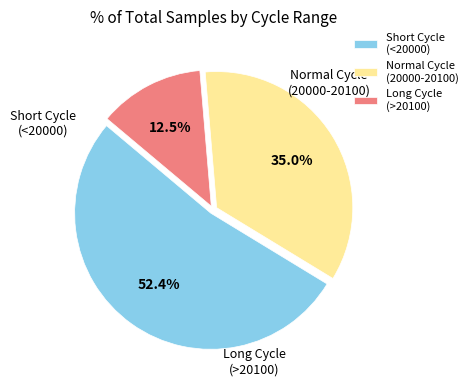

Between Normal Cycle (20000-20100) and Long Cycle (>20100), which is larger?

Normal Cycle (20000-20100)